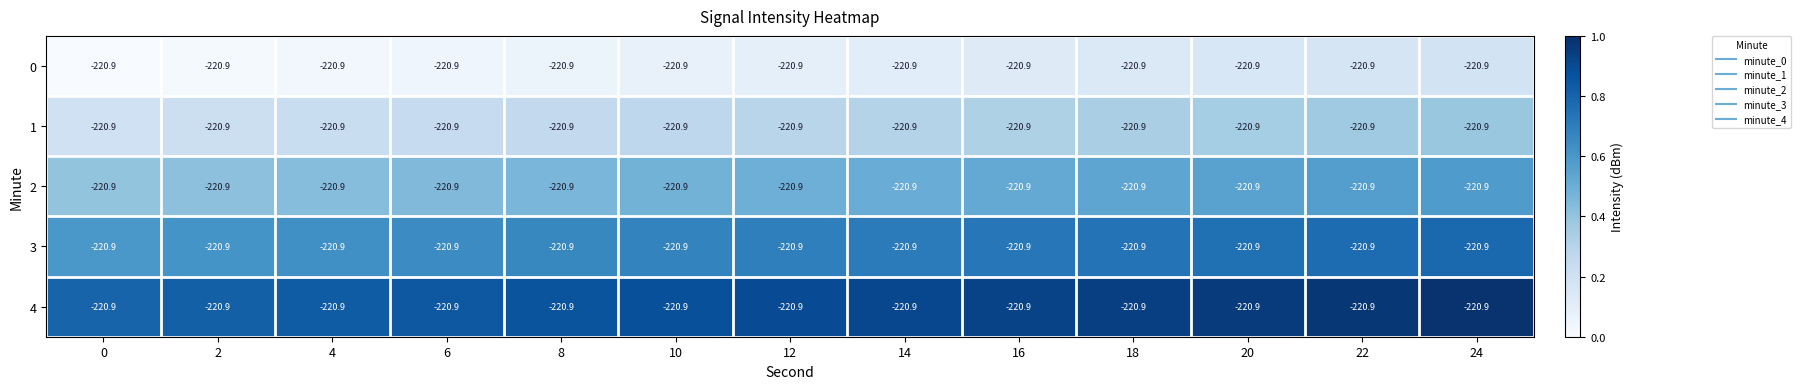

What is the sum of the 1 values at 6 and 16?

0.6